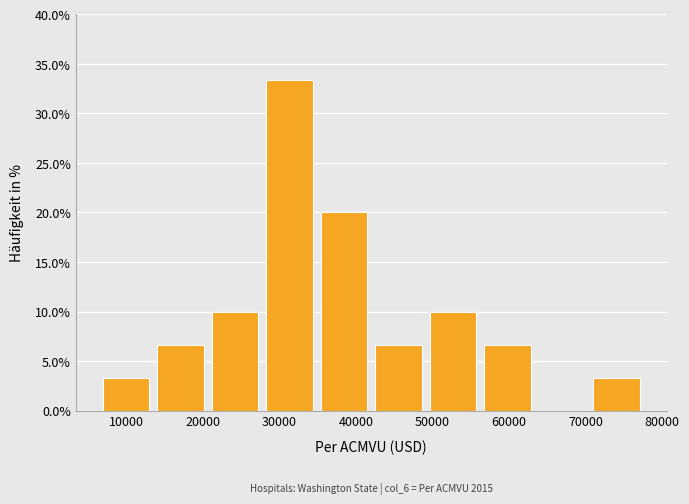

Over which range of the x-axis is the bar tallest?

28000 to 35000